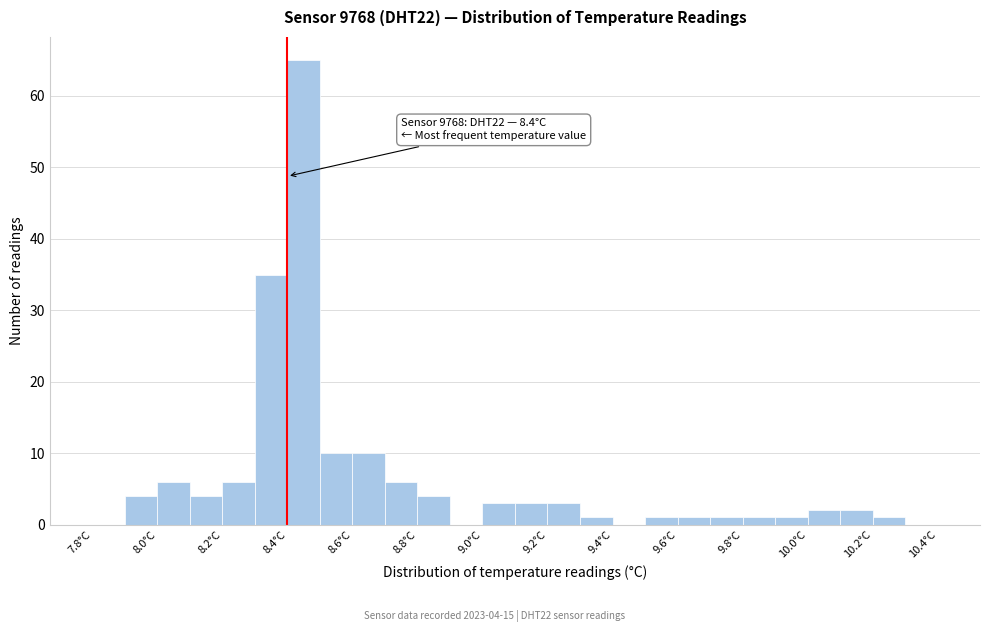

Which range on the x-axis has the tallest bar?

8.4 to 8.5